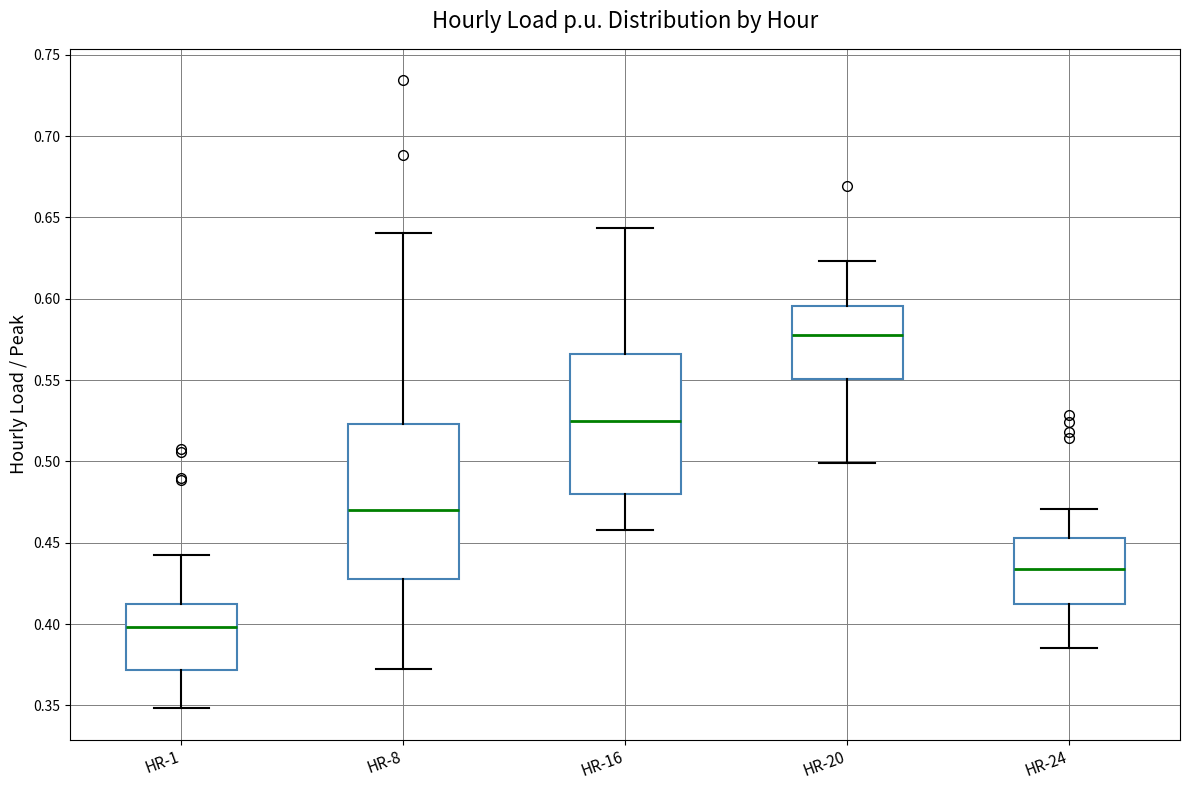

Which box's median line is the highest?

HR-20